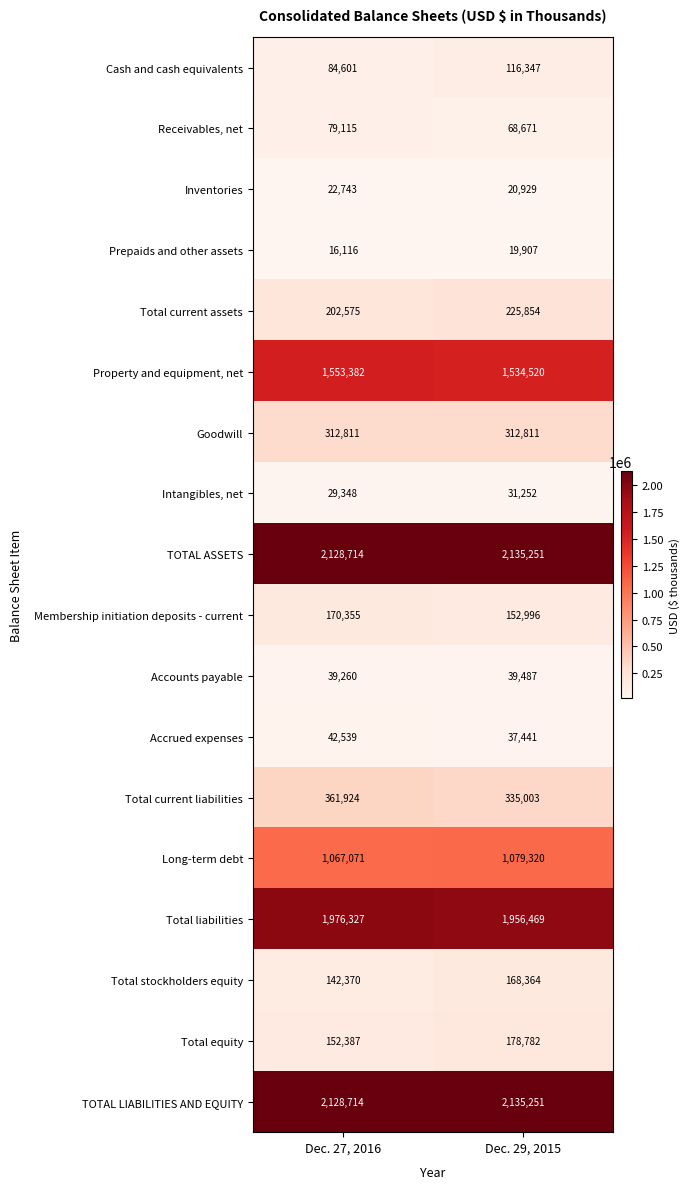

True or false: Prepaids and other assets has a value of 13147 at Dec. 29, 2015.

False